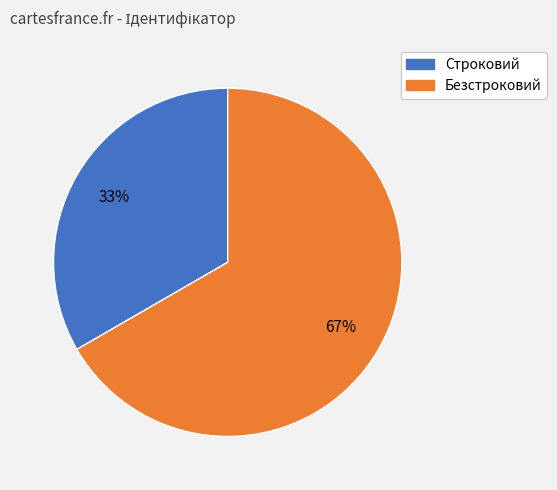

What percentage is the Безстроковий slice, to the nearest percent?

67%